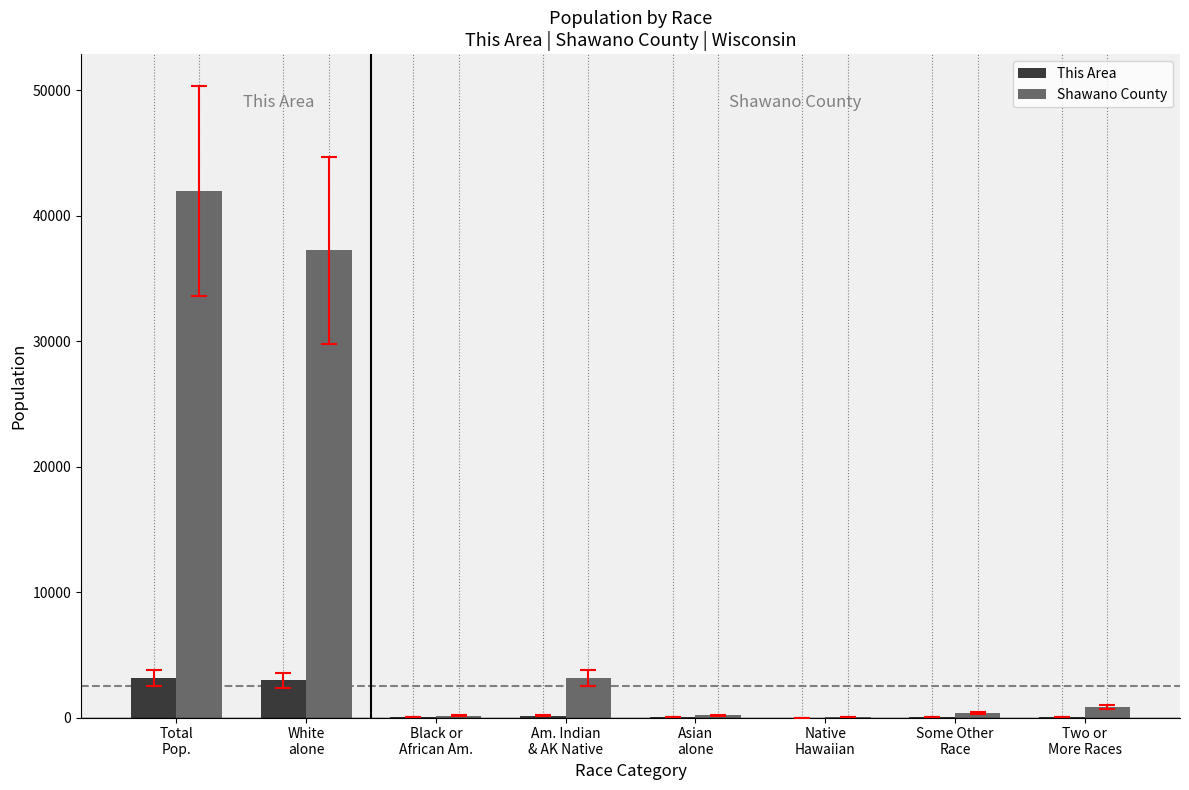

Which series has the largest total across all categories?

Shawano County